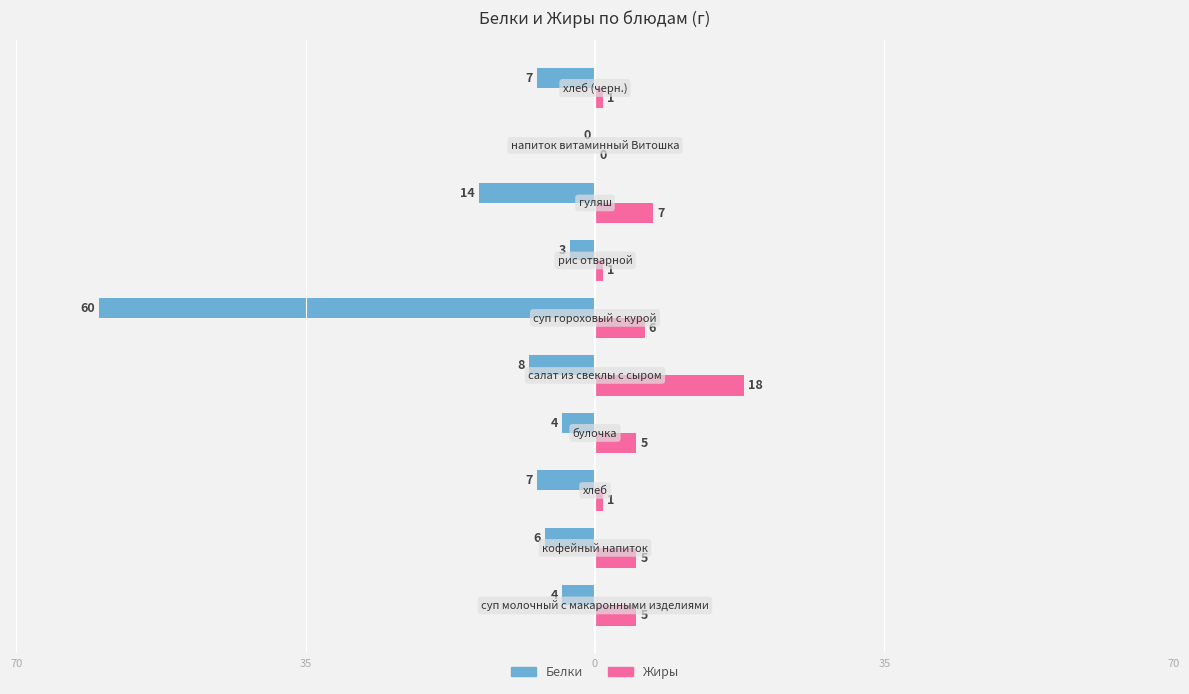

What are all the series names shown in the legend?

Белки, Жиры